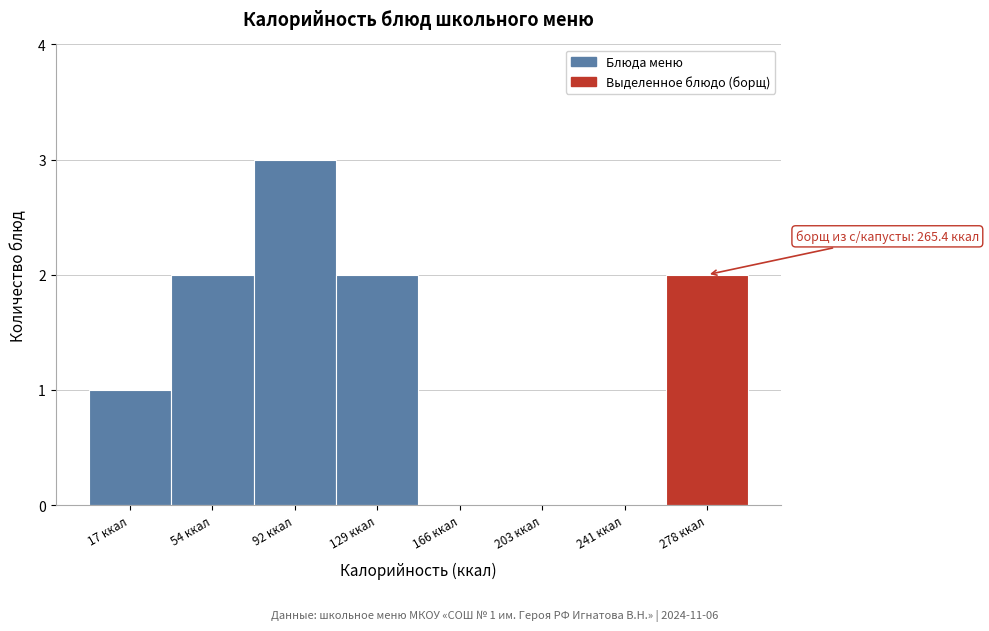

Over which range of the x-axis is the bar tallest?

75 to 110